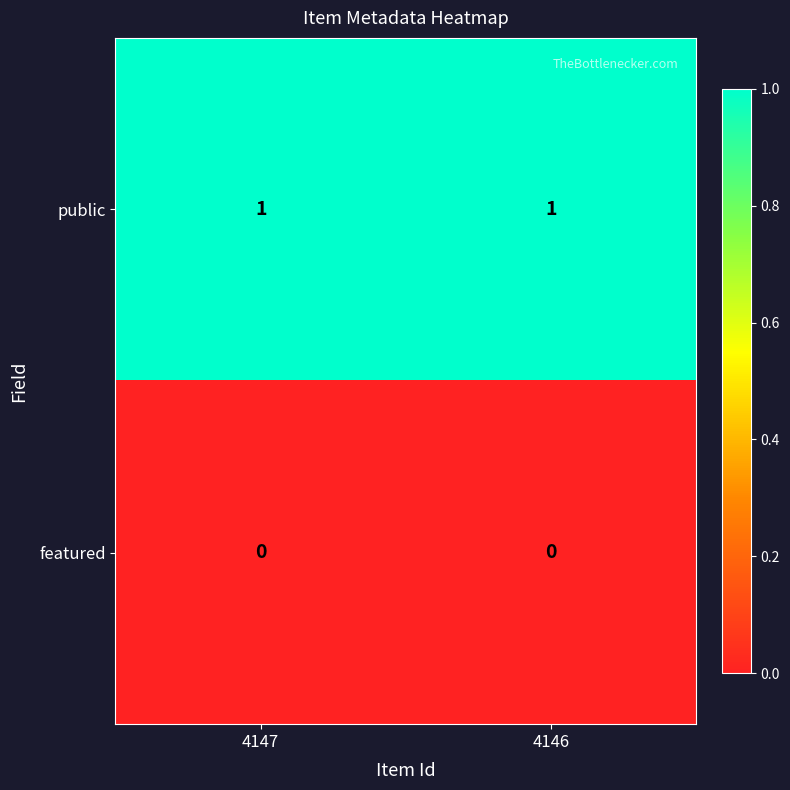

Which series has the largest total across all categories?

public